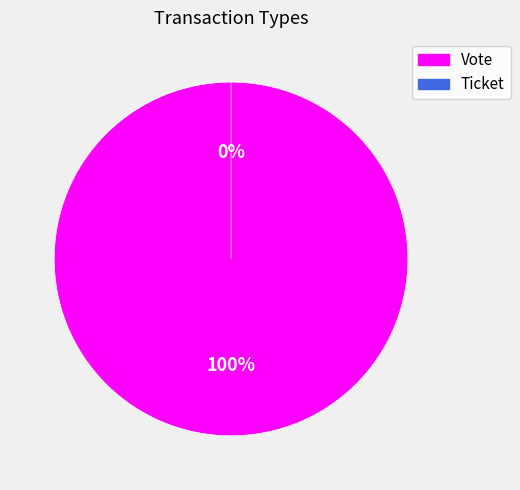

Is the sum of Ticket and Vote greater than half?

Yes